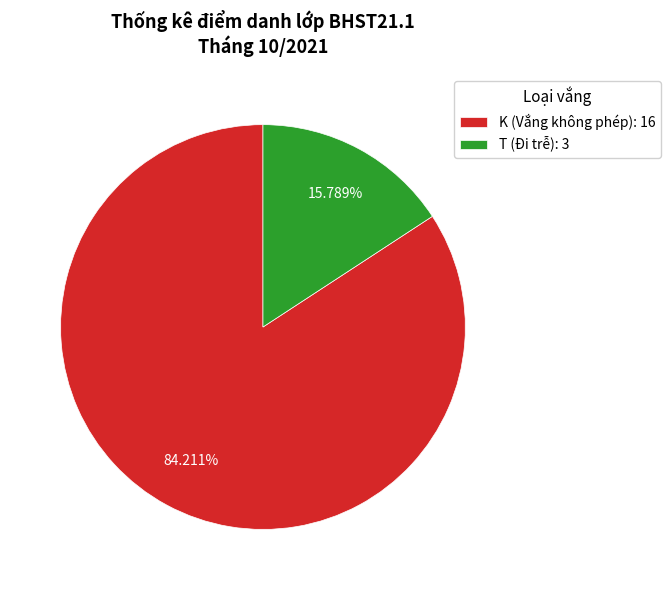

Rank the categories by value from highest to lowest.

K (Vắng không phép): 16, T (Đi trễ): 3